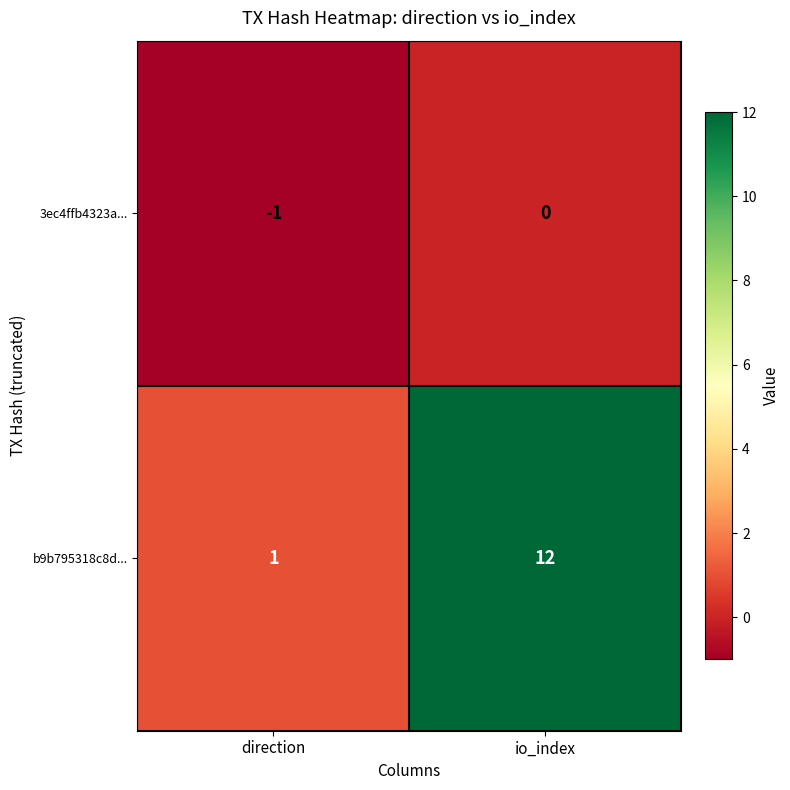

How many data points does each series have?

2